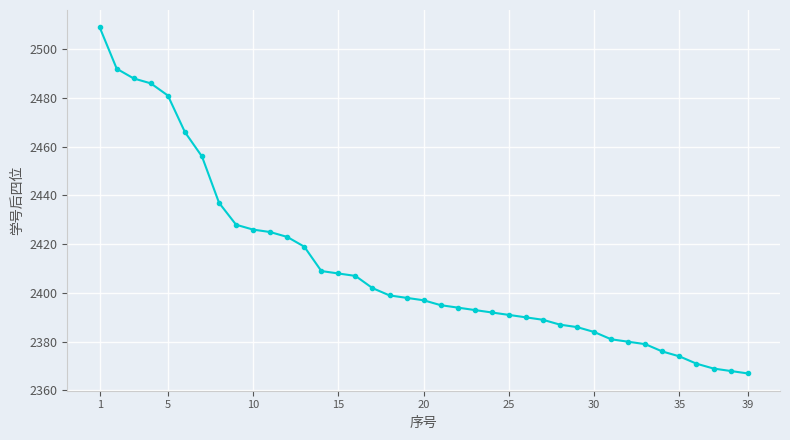

What is the average value?

2411